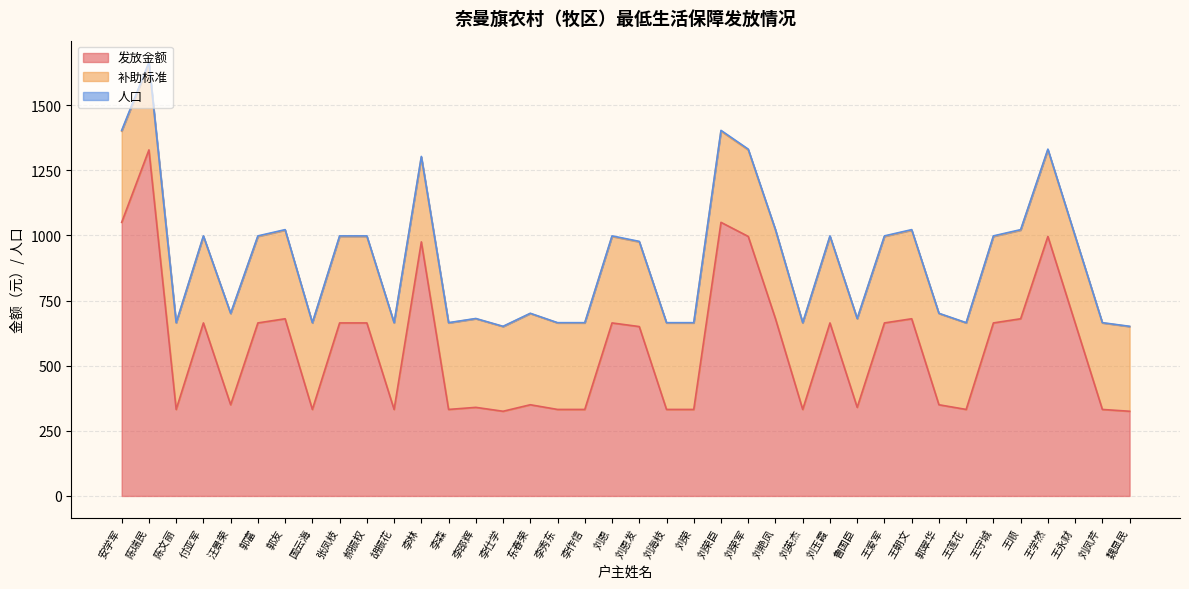

True or false: 发放金额 has a value of 217 at 王爱军.

False